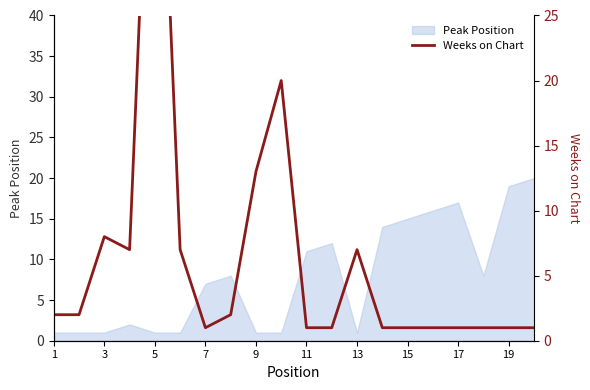

What is the label of the 1st point from the left?

1